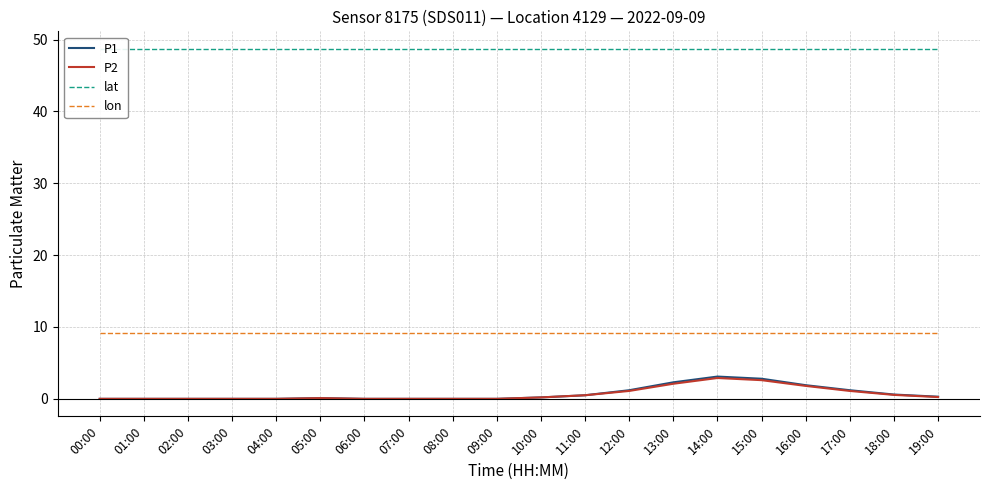

How many interior local peaks does the P1 series have?

2